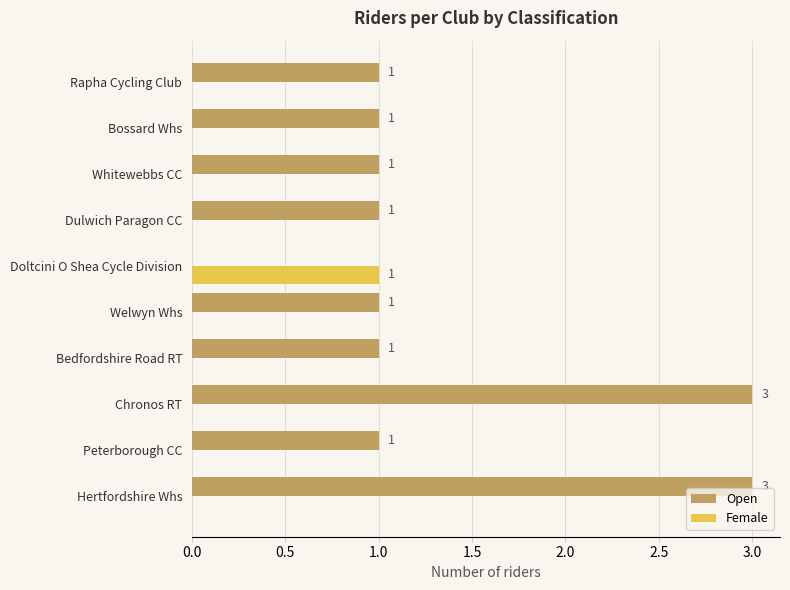

What is the maximum value for Open?

3